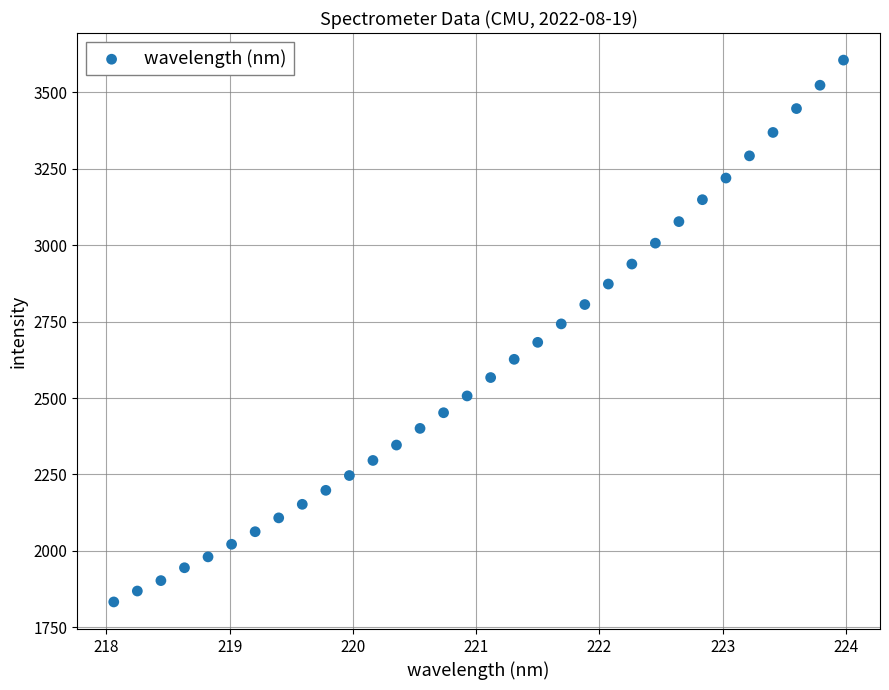

What is the range of Y values (max minus min)?

1773.5